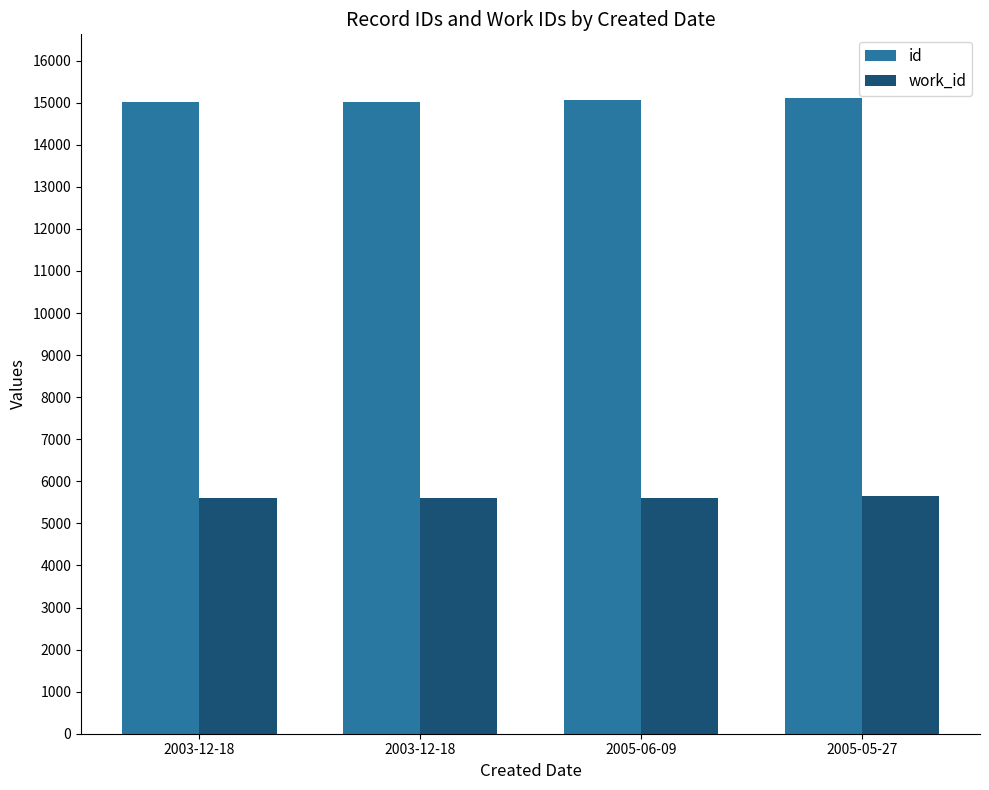

What is the value of the work_id bar at the 2nd from the left?

5614